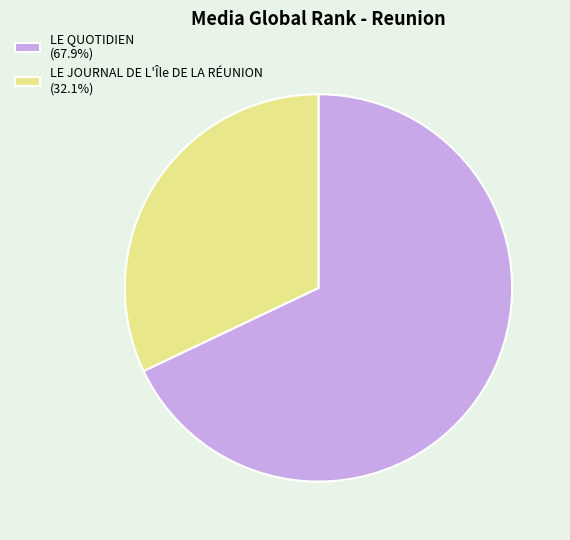

True or false: LE JOURNAL DE L'Île DE LA RÉUNION accounts for 32% of the total.

True